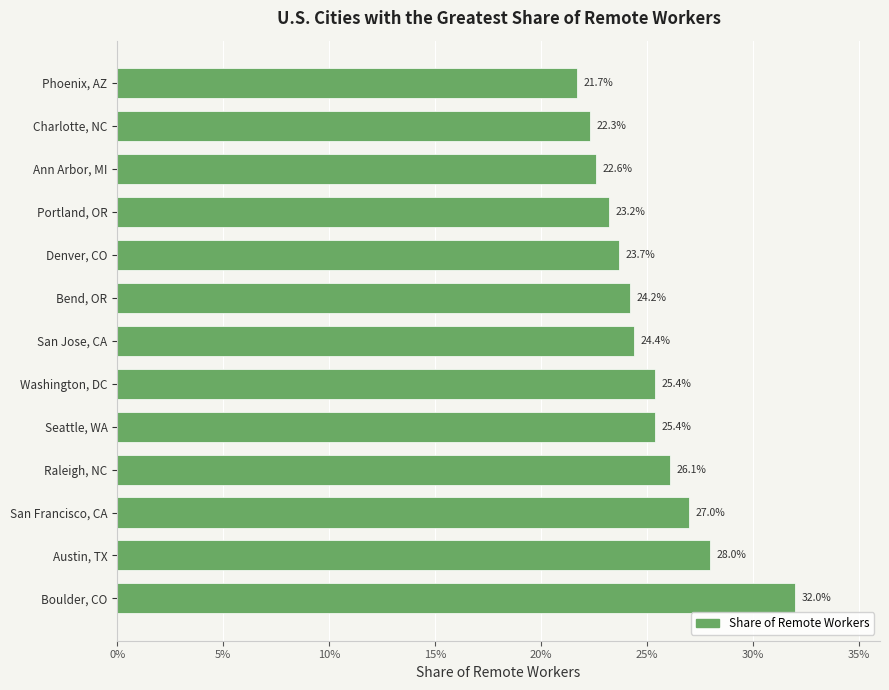

Does the chart contain stacked bars?

No